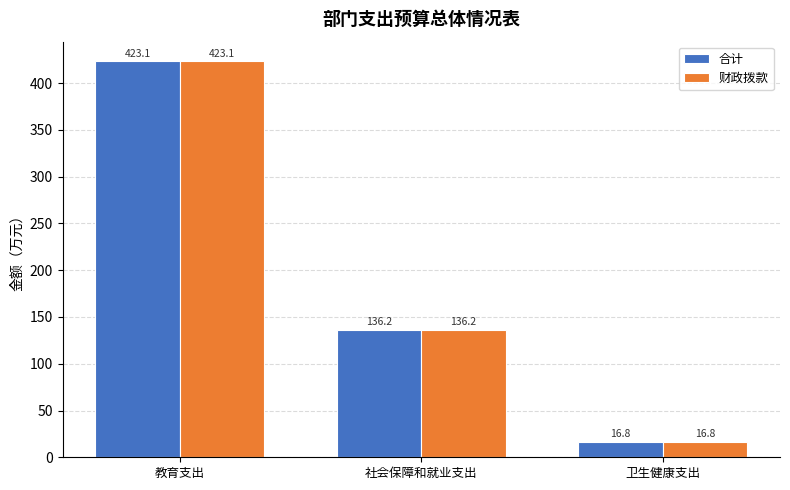

What is the value of the 财政拨款 bar at the 3rd from the left?

16.8